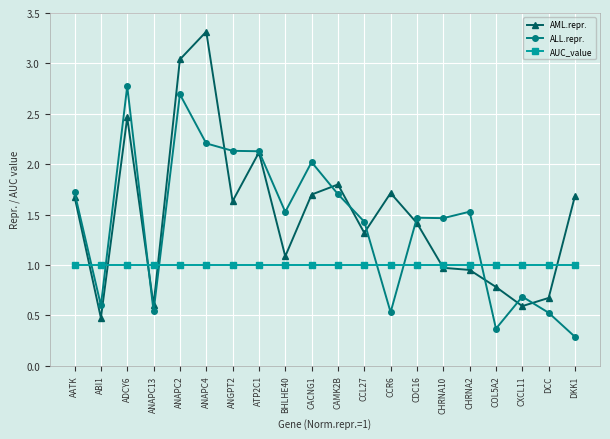

What is the label of the 15th point from the left?

CHRNA10